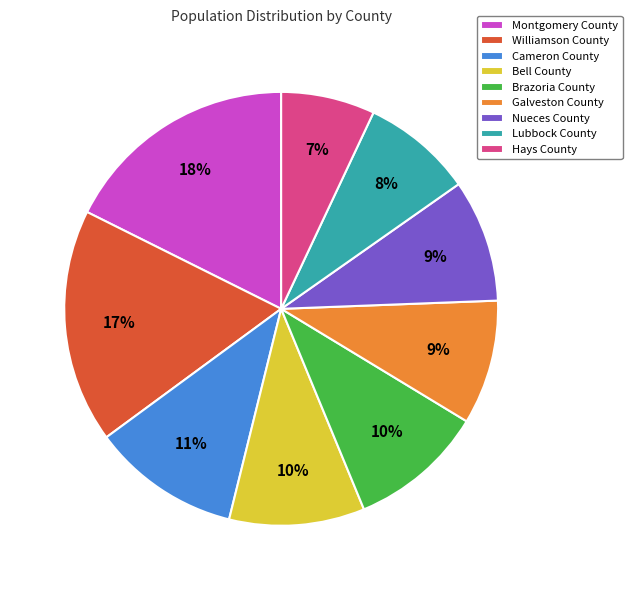

Does Galveston County account for over 50% of the chart?

No